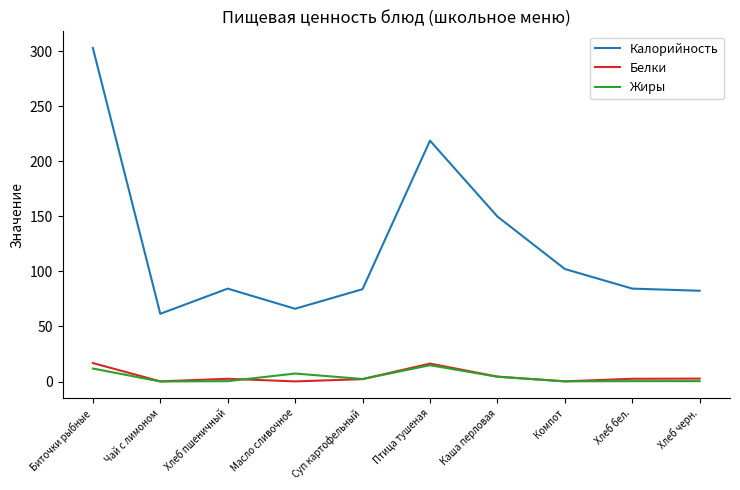

What is the approximate value of Калорийность at Хлеб бел.?

84.4